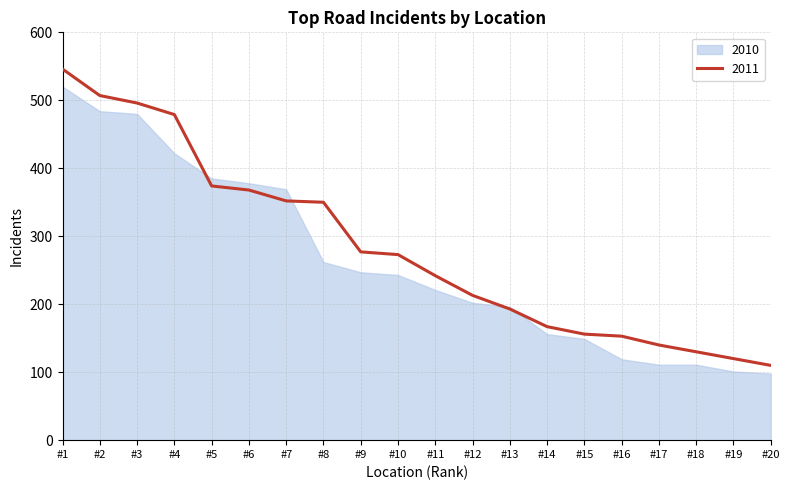

How many data points are less than 273?

10